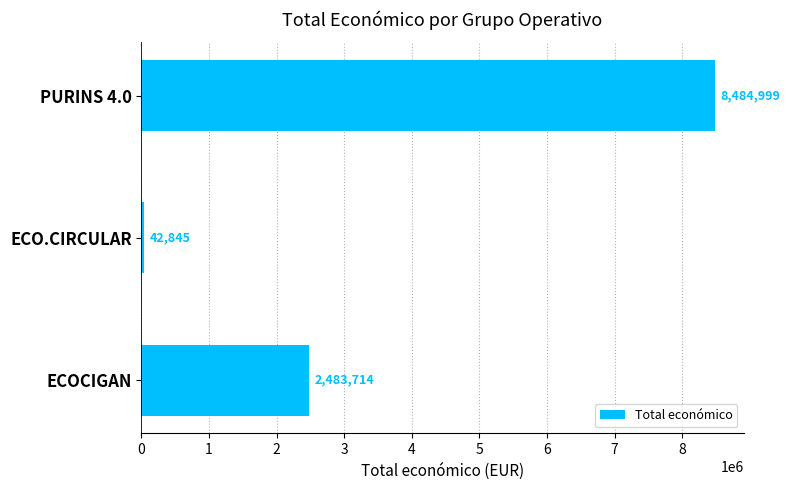

How many bars are there in total?

3